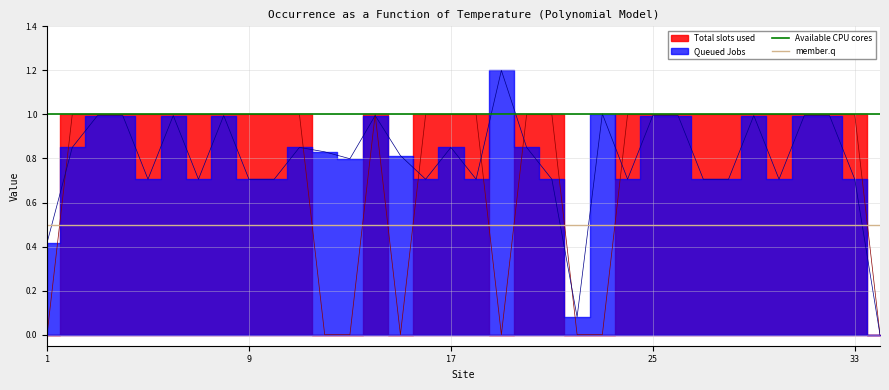

What is the value of the Available CPU cores point at the 2nd from the left?

1.0